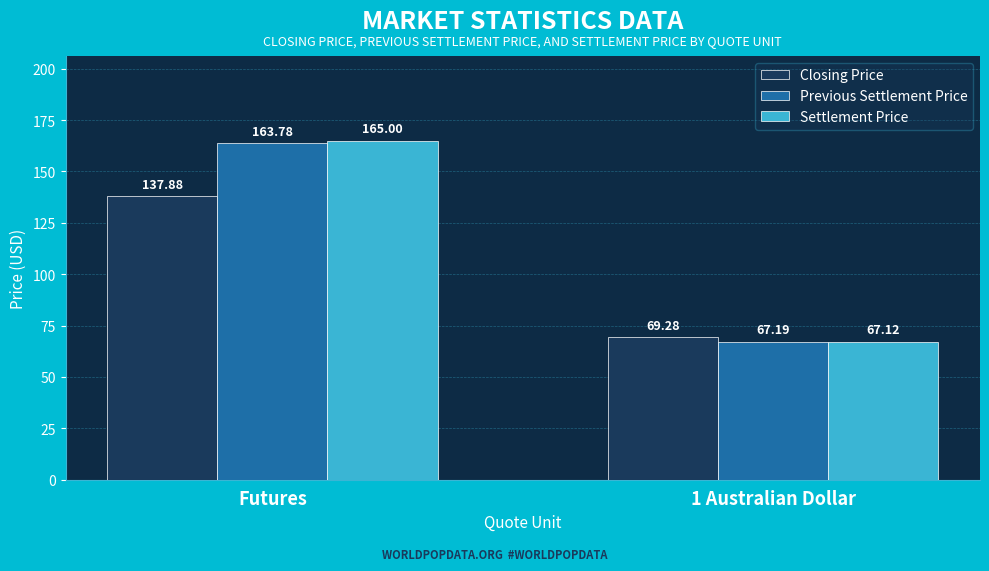

What is the sum of all Previous Settlement Price values?

231.0